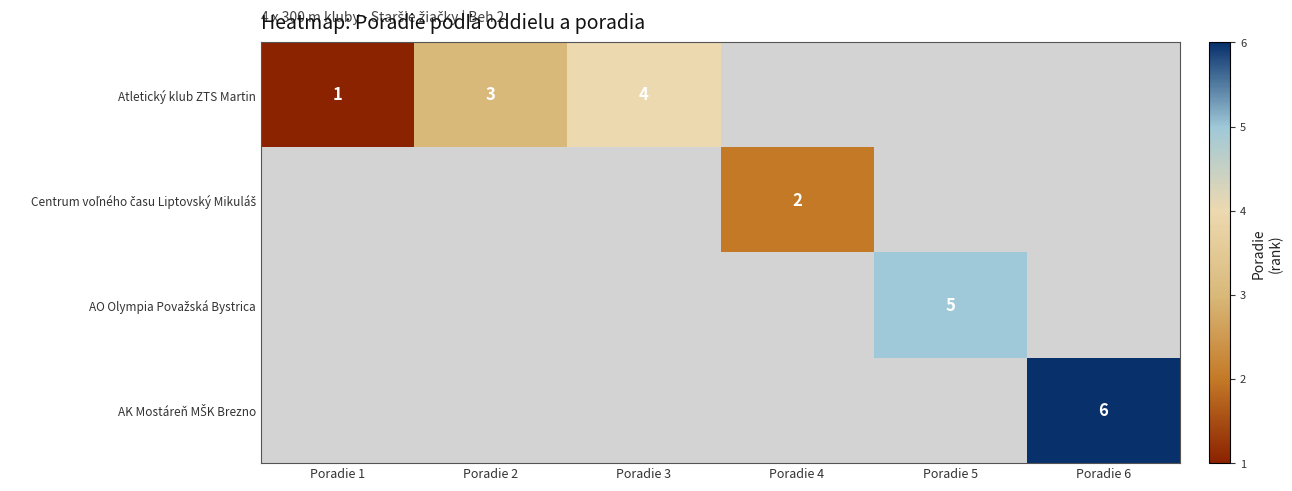

Is it true that Atletický klub ZTS Martin equals 4 at Poradie 3?

True